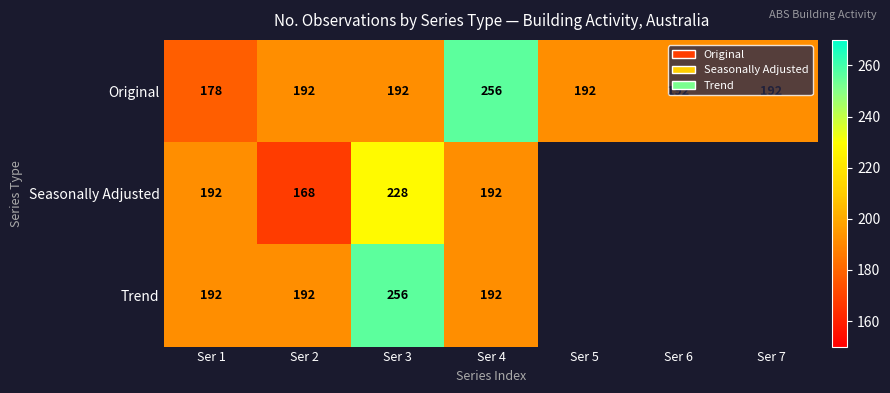

Between Ser 6 and Ser 3, which is larger?

Ser 6